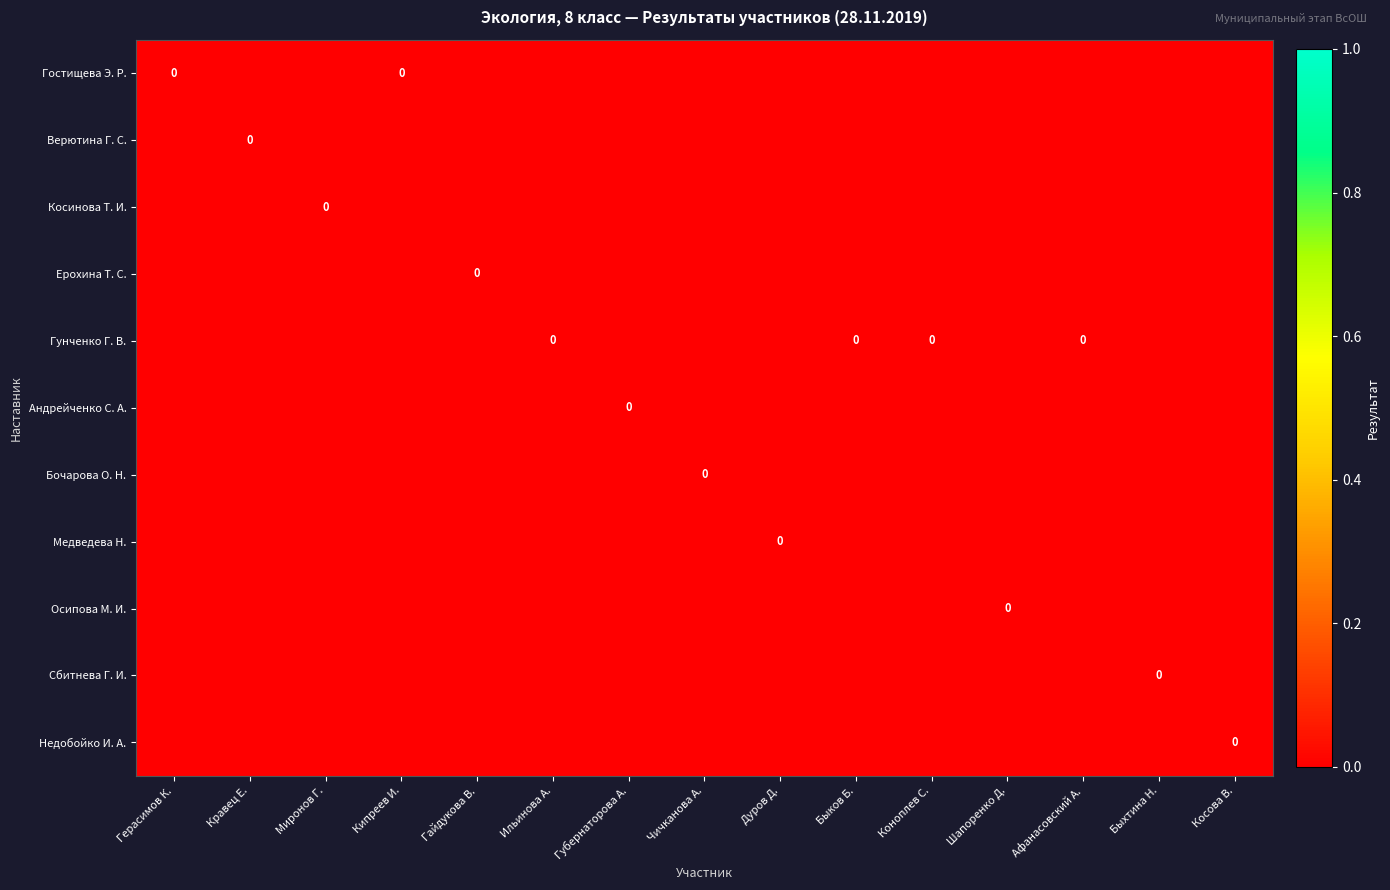

Is it true that Андрейченко С. А. equals -1 at Чичканова А.?

False